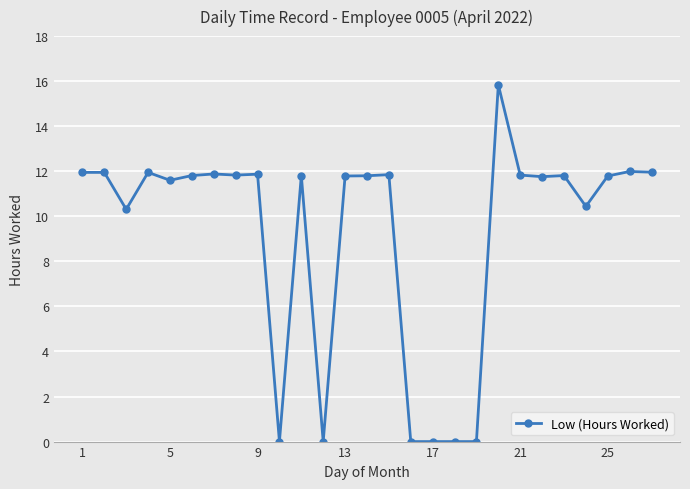

What is the value of the 13th point from the left?

11.8